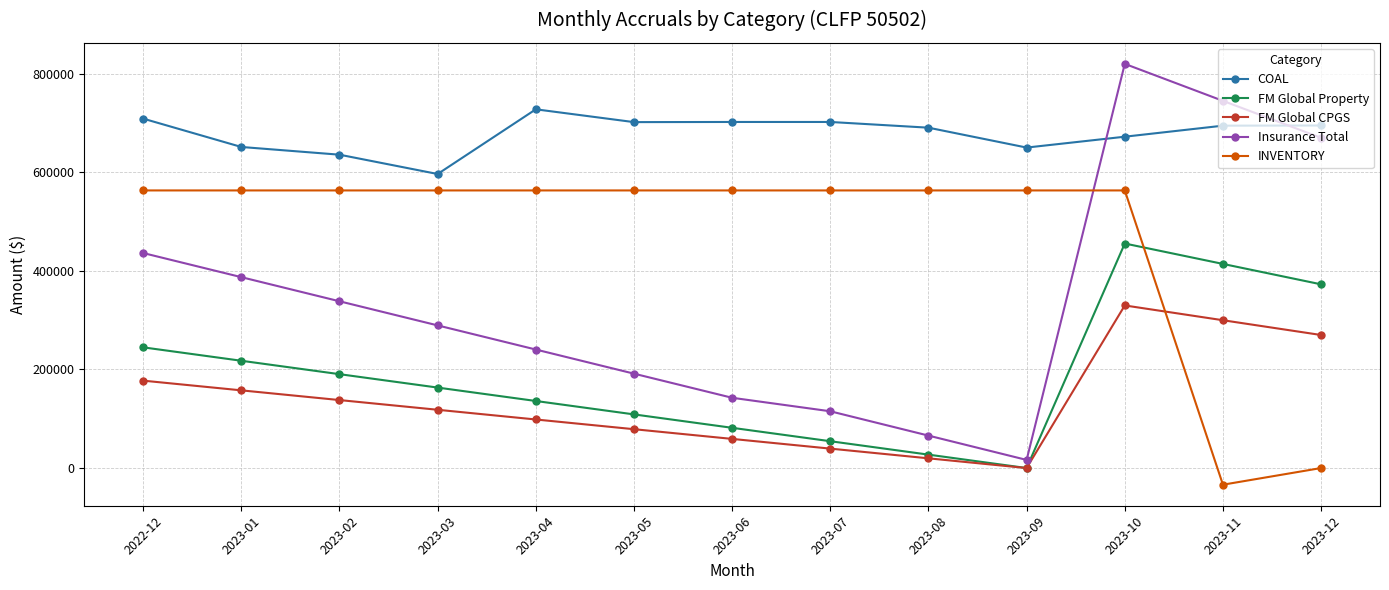

At which category is the sum across all series the highest?

2023-10